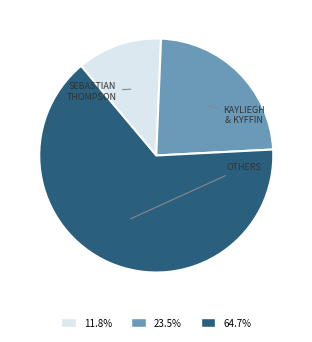

Count the number of slices in the pie.

3